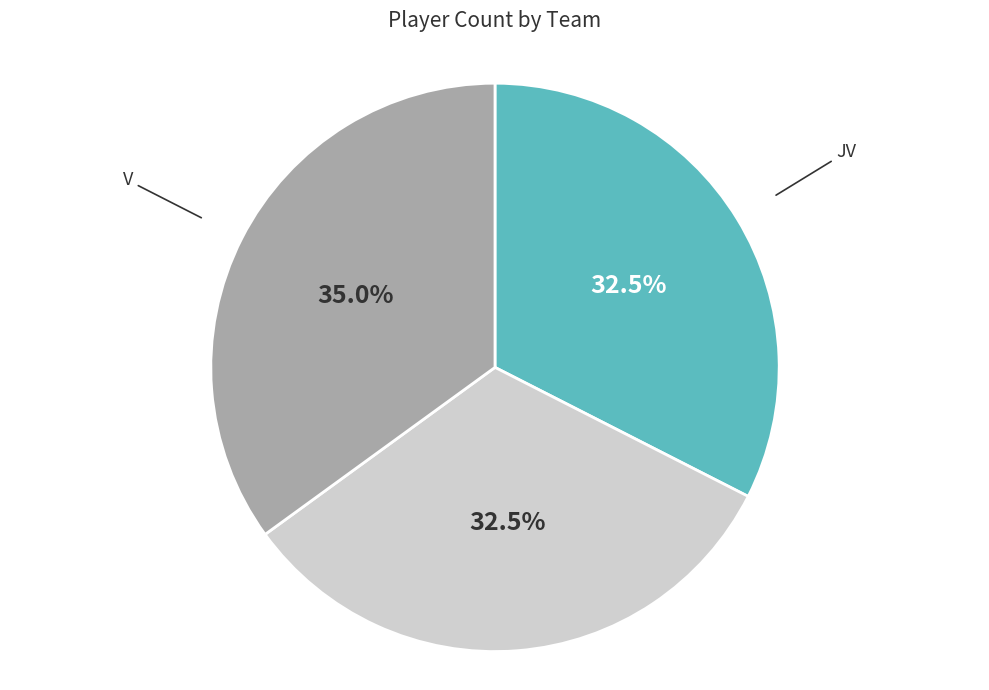

Does any single category account for the majority?

No